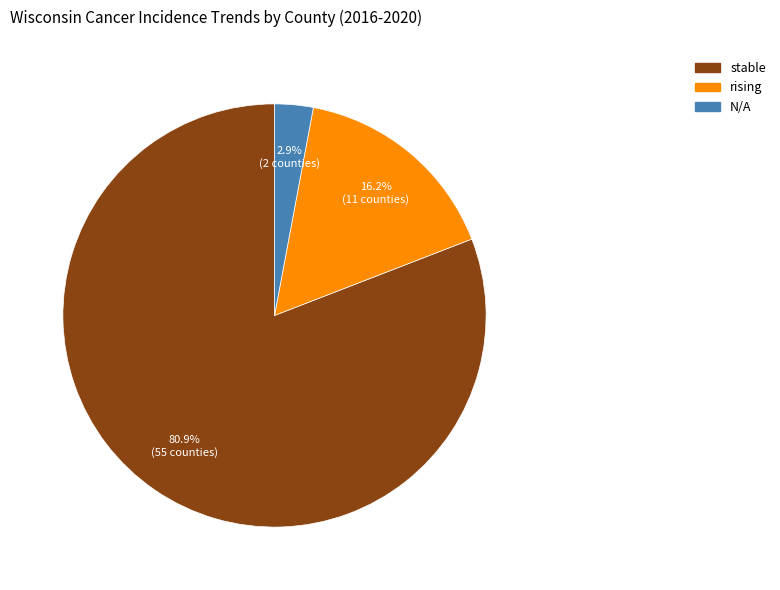

Count the number of slices in the pie.

3